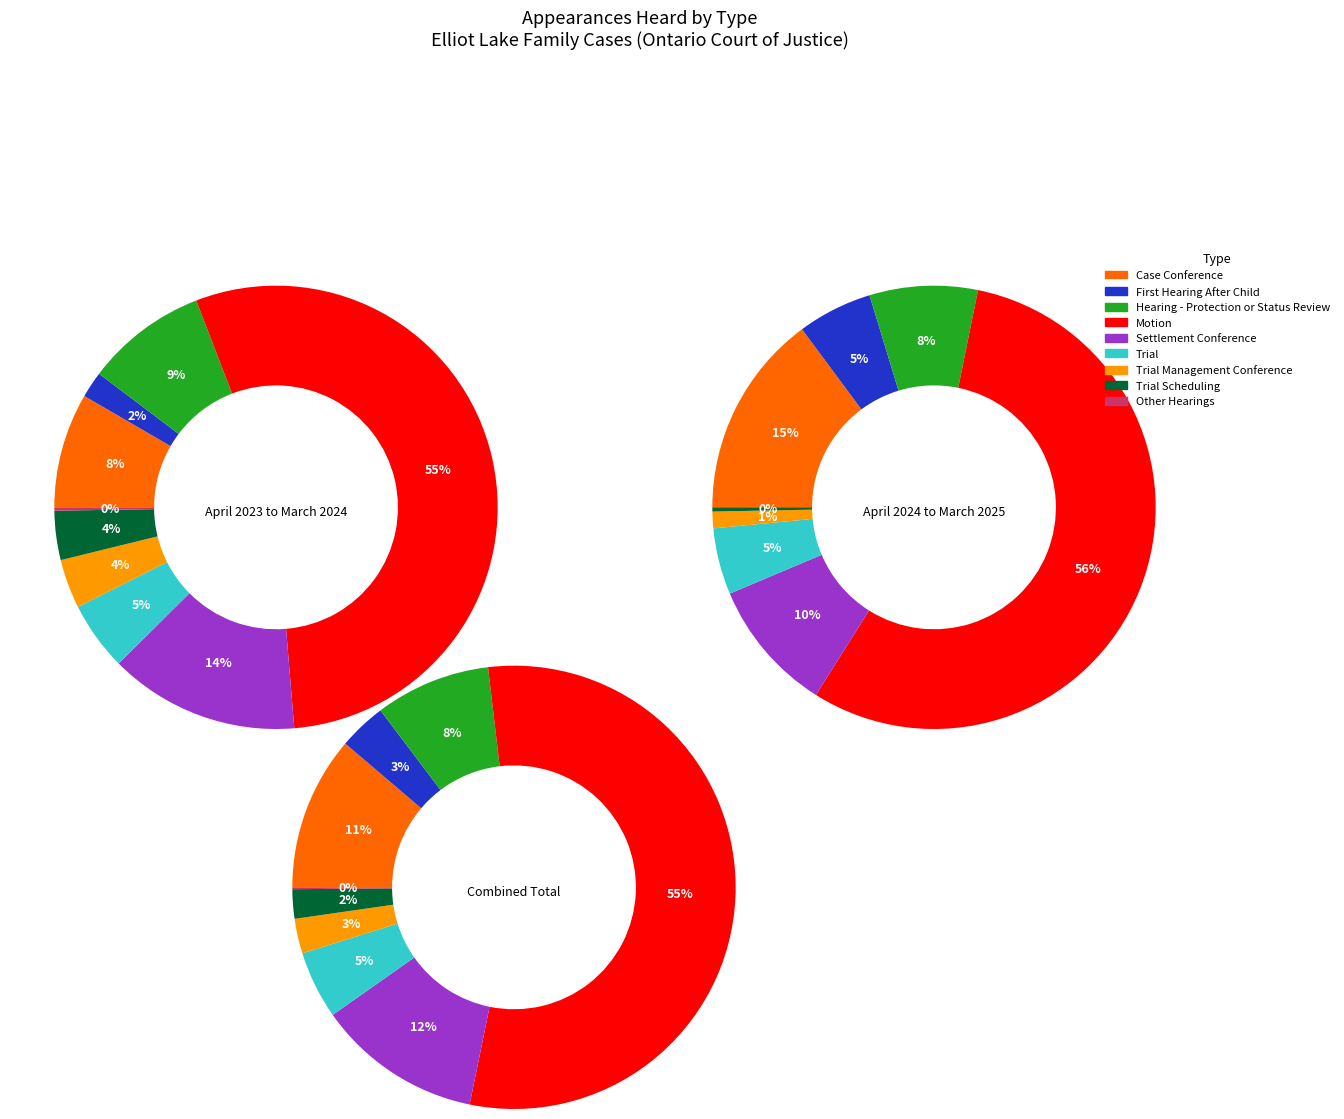

Does Motion represent more than half of the total?

Yes